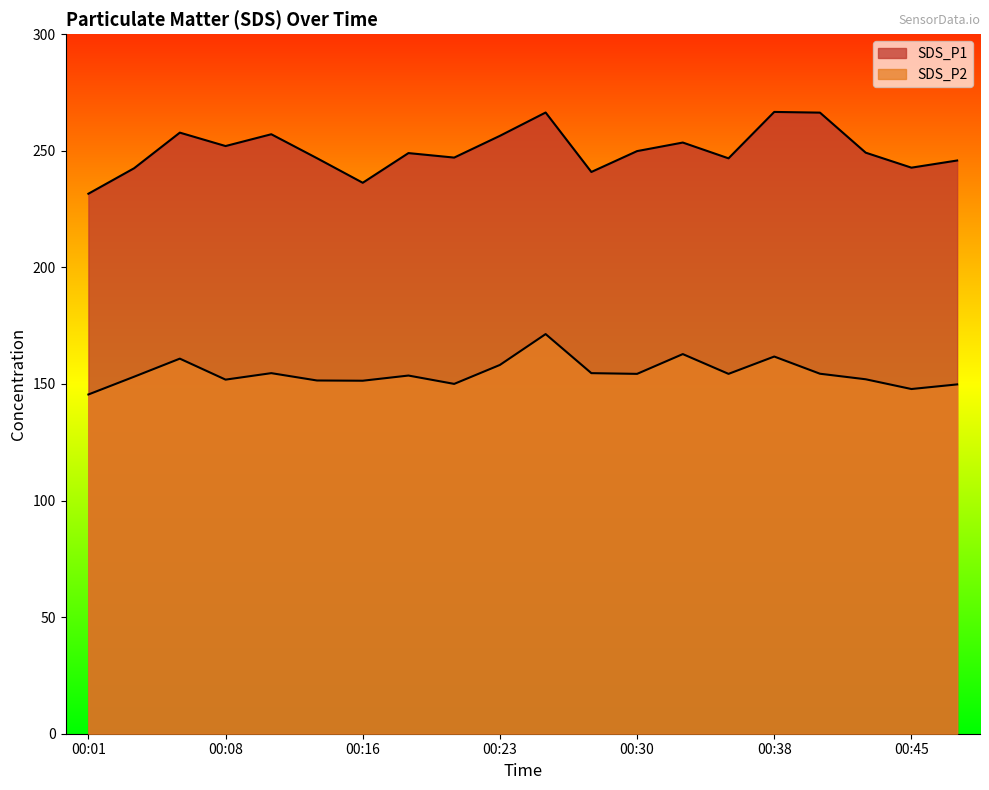

What is the difference between the SDS_P1 values at 00:40 and 00:48?

20.5